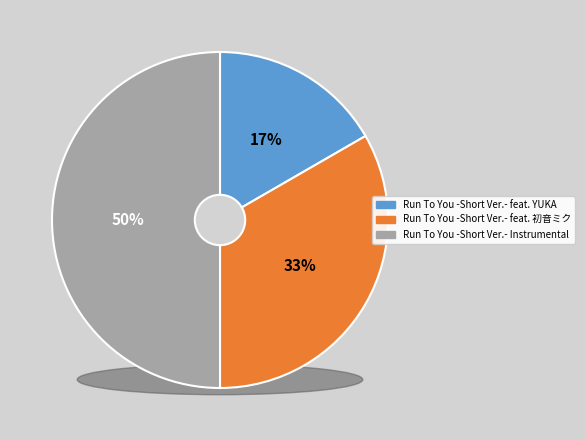

Does Run To You -Short Ver.- Instrumental represent more than half of the total?

No